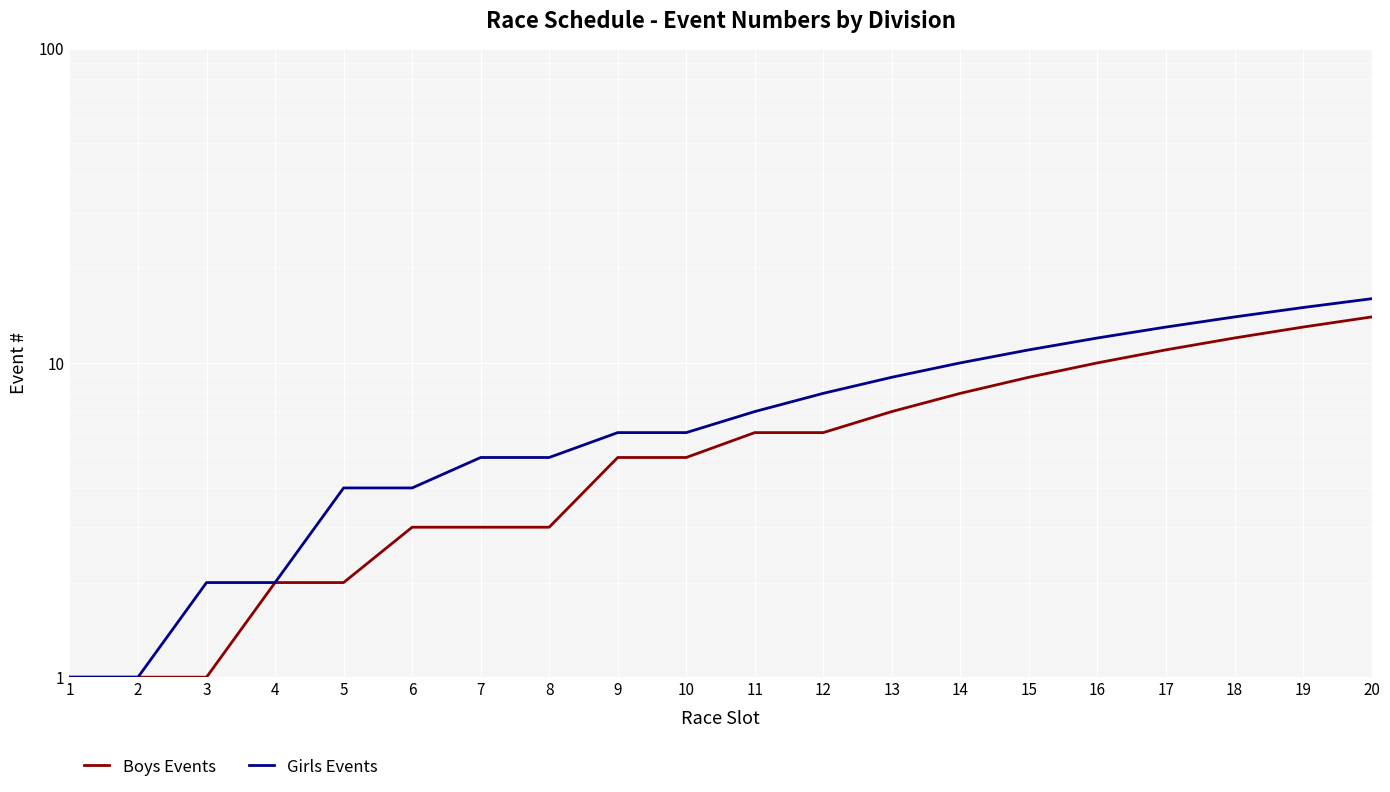

What is the average value of the Girls Events series?

8